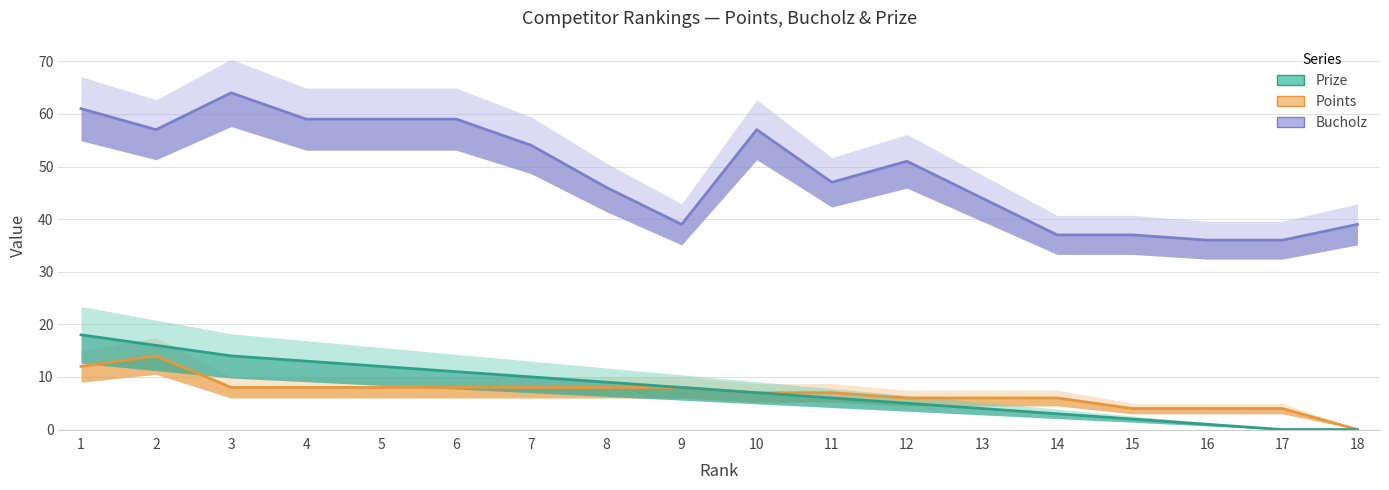

True or false: Points and Bucholz intersect in this chart.

False